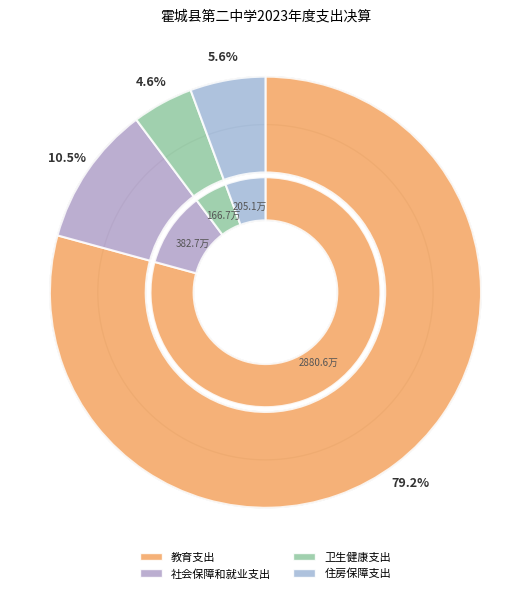

To the nearest percent, what is the combined percentage of 社会保障和就业支出 and 住房保障支出?

16%